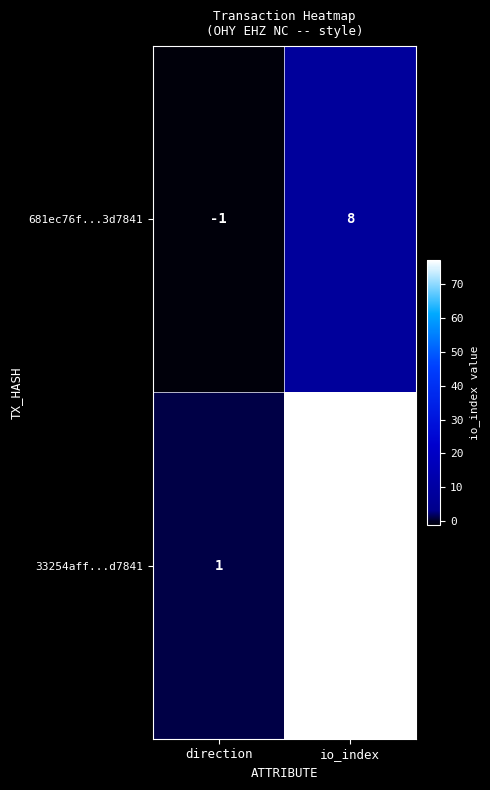

The value of 681ec76f...3d7841 at direction is 0. True or false?

False